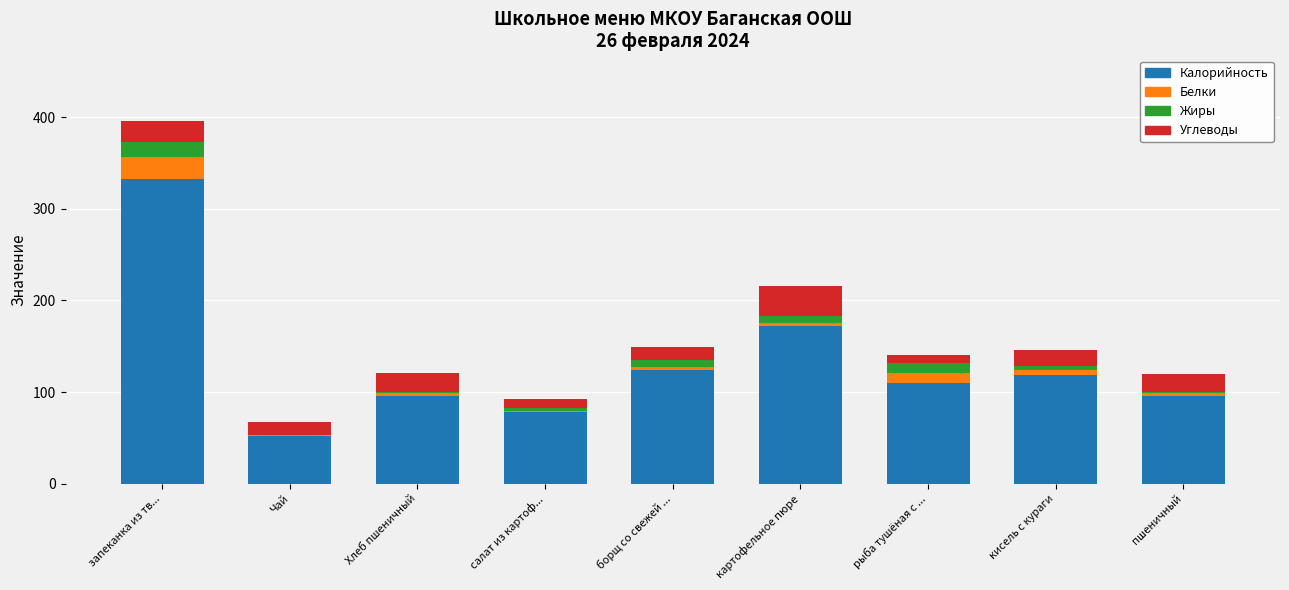

What are all the series names shown in the legend?

Калорийность, Белки, Жиры, Углеводы